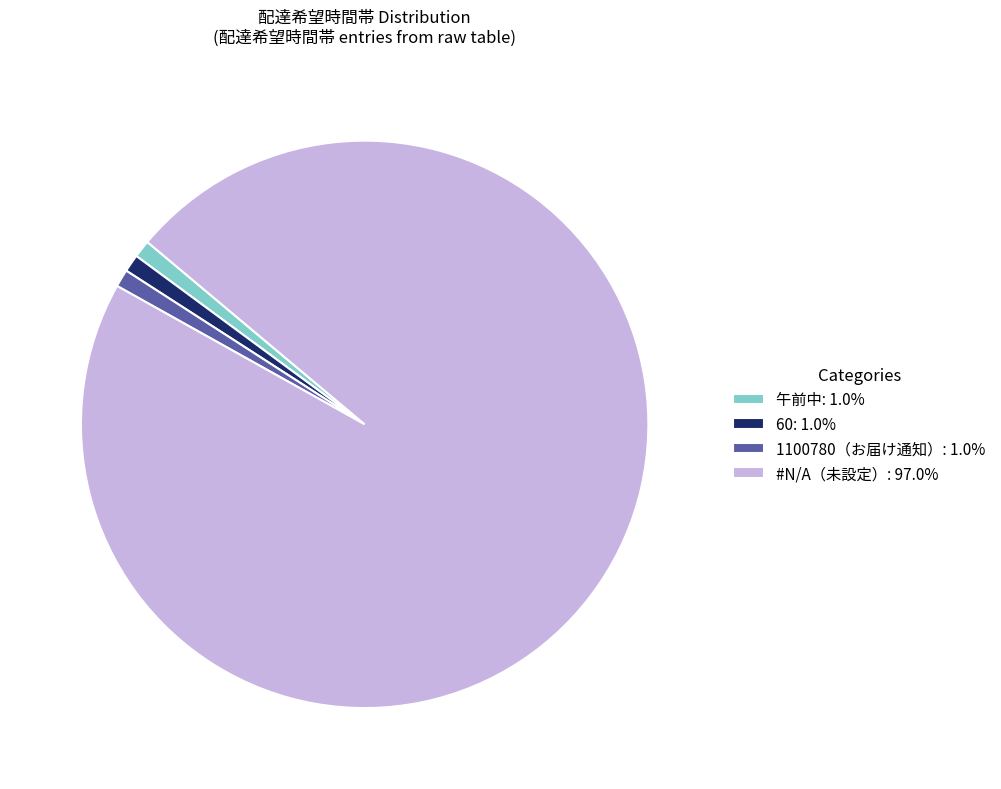

How many segments does this pie chart have?

4